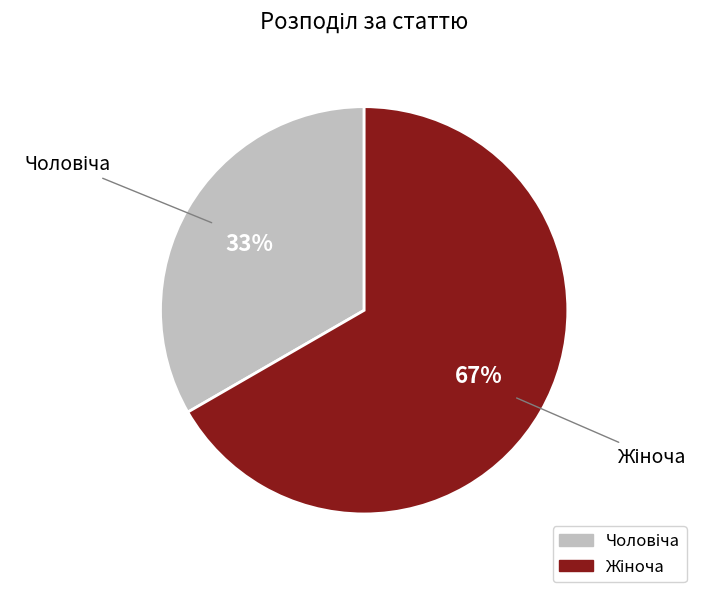

Is there a majority slice in this chart?

Yes